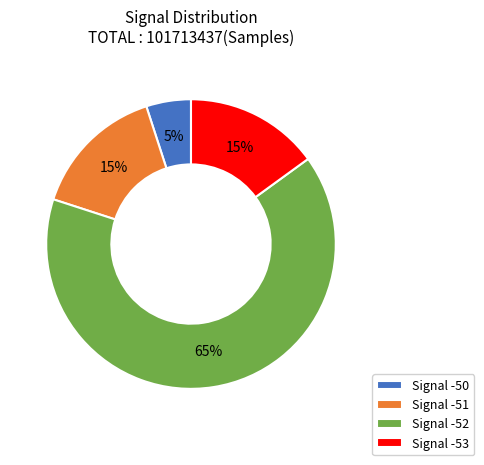

Is it true that Signal -52 is 65% of the pie?

True